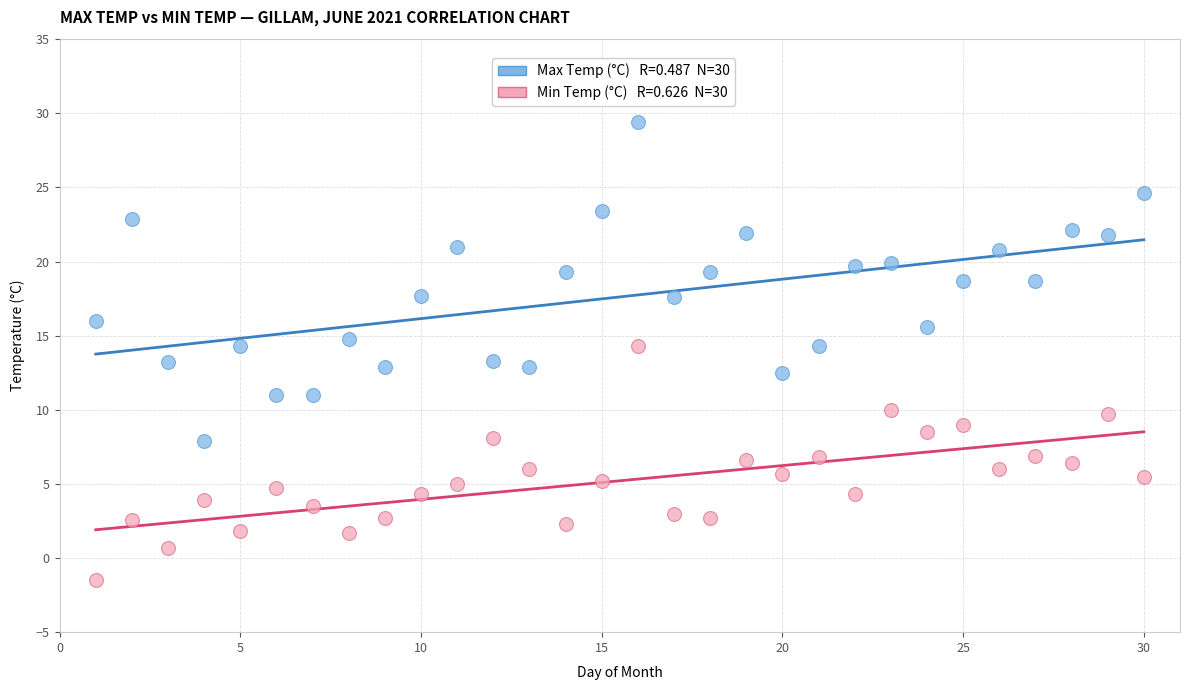

Across all data points, what is the range of Y values (max minus min)?

30.9